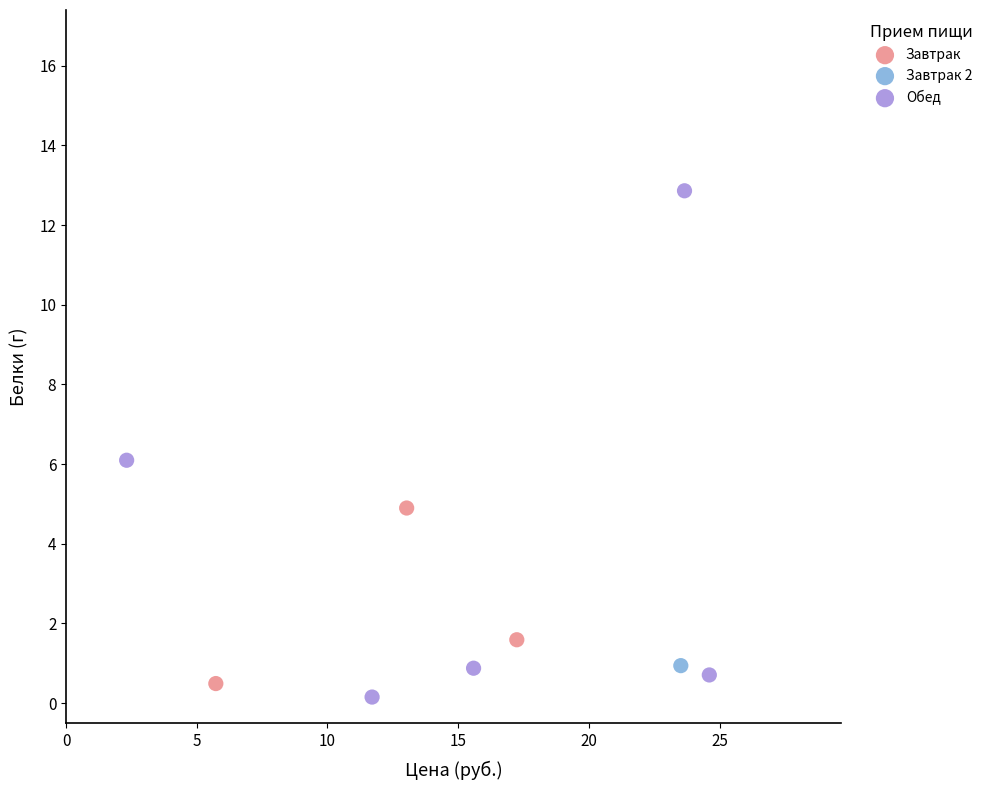

Which series contains the highest Y value?

Обед